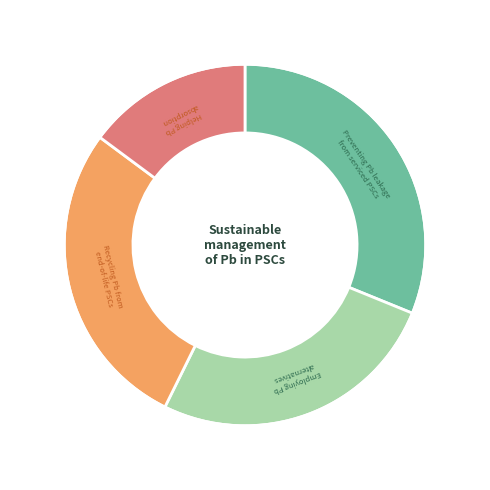

Is there a majority slice in this chart?

No